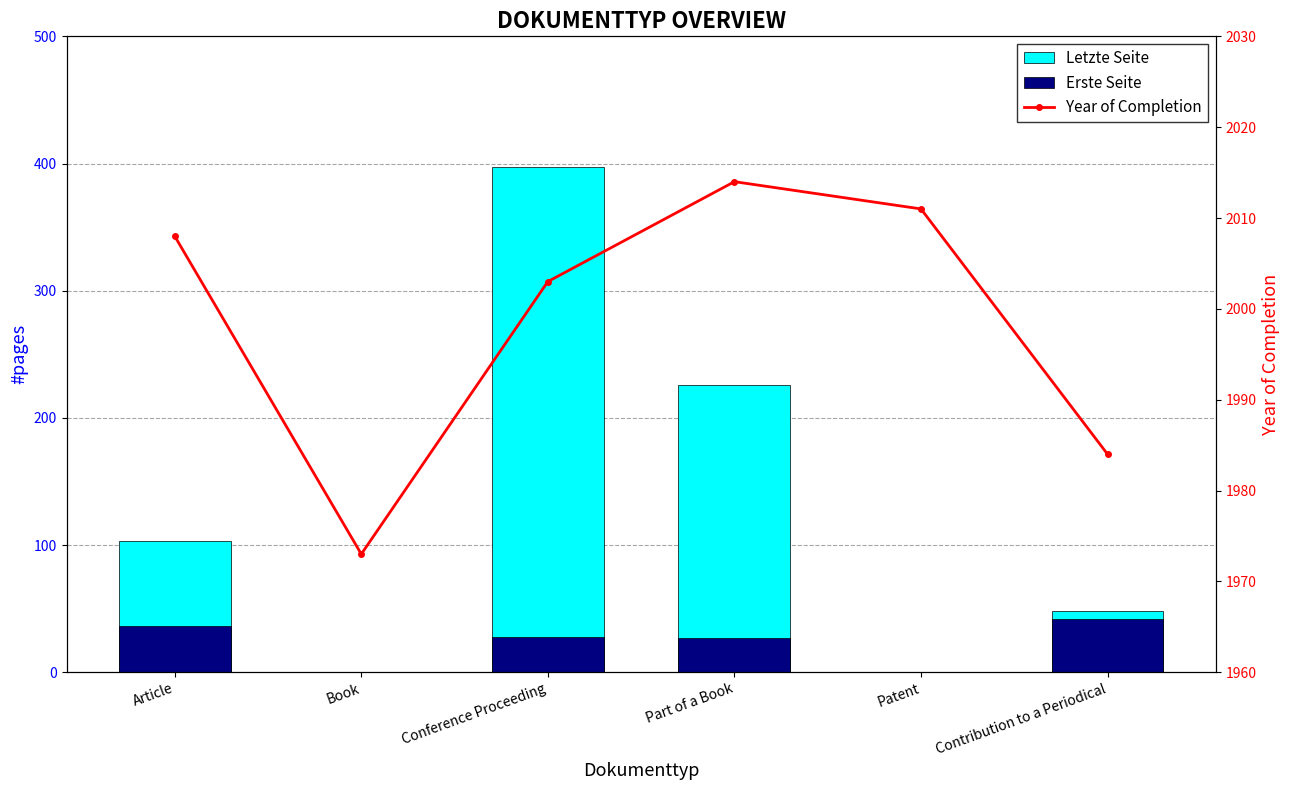

What position from the left is Book?

2